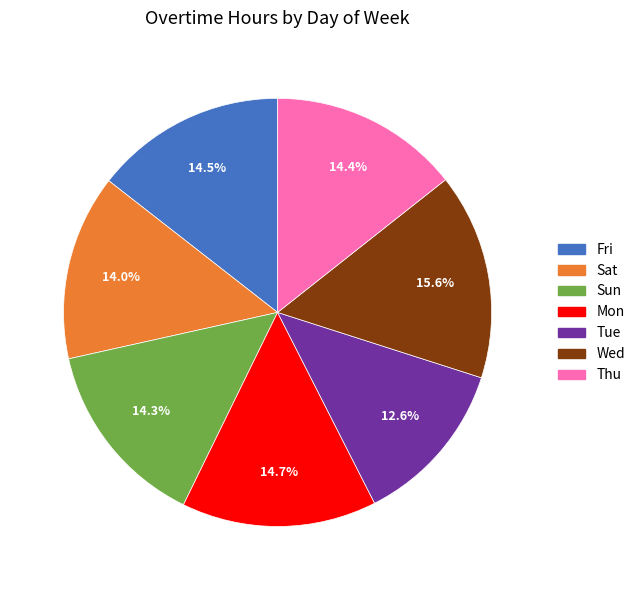

Count the number of slices in the pie.

7